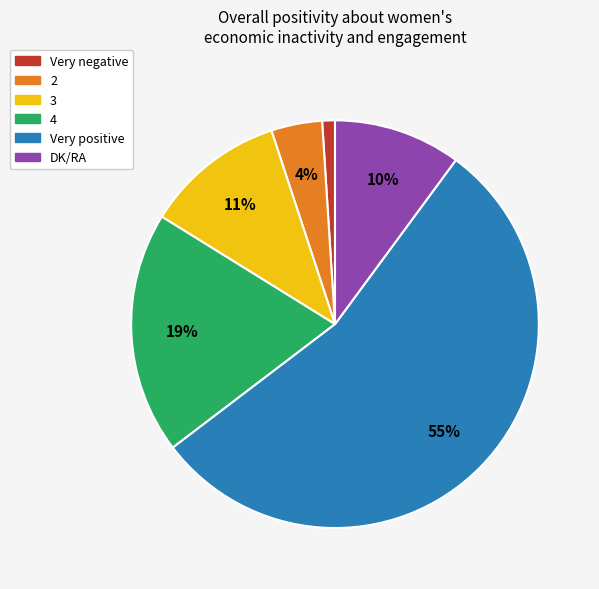

Combined, do 4 and 3 account for over 50%?

No